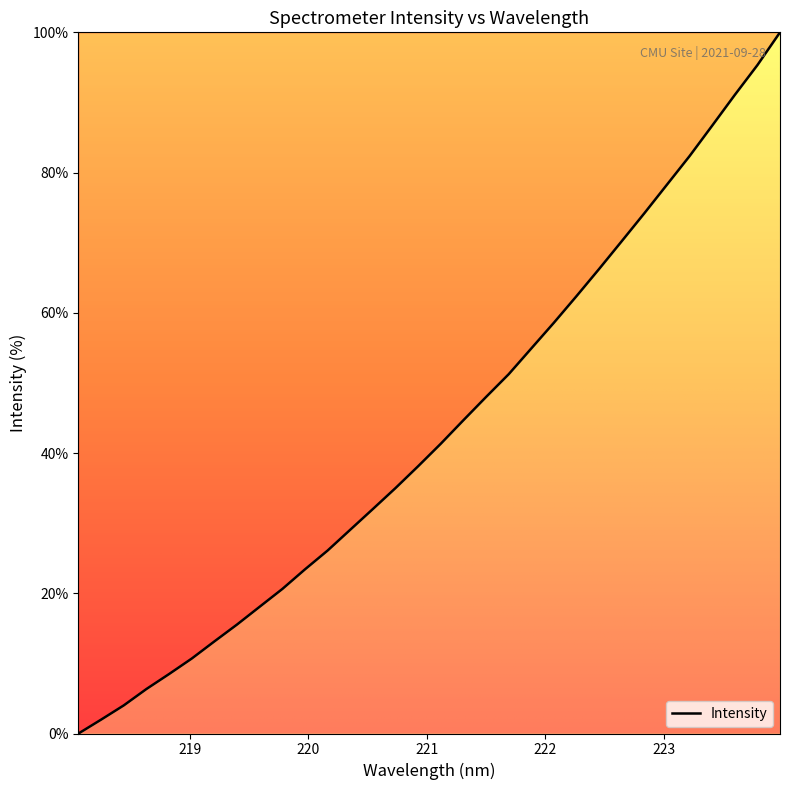

Reading right to left, transcribe all the data shown in this chart.

100.0	95.3	91.1	86.7	82.4	78.3	74.2	70.2	66.3	62.4	58.6	54.9	51.2	48.0	44.7	41.3	38.1	35.0	32.0	29.1	26.1	23.4	20.6	18.1	15.5	13.1	10.7	8.5	6.3	4.0	2.0	0.0